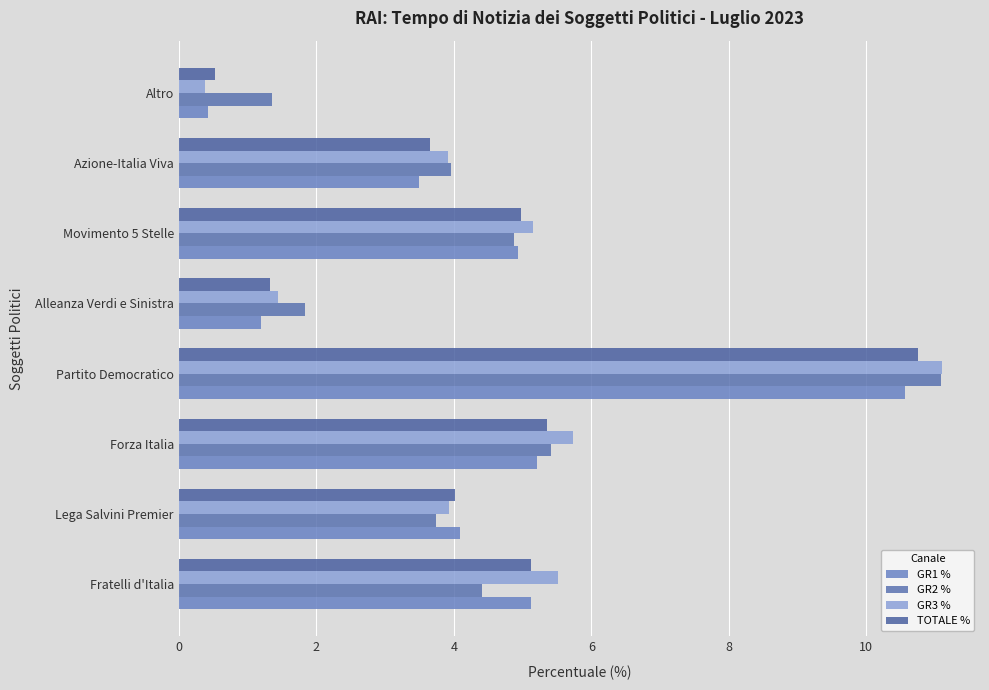

Which series has the largest total across all categories?

GR3 %